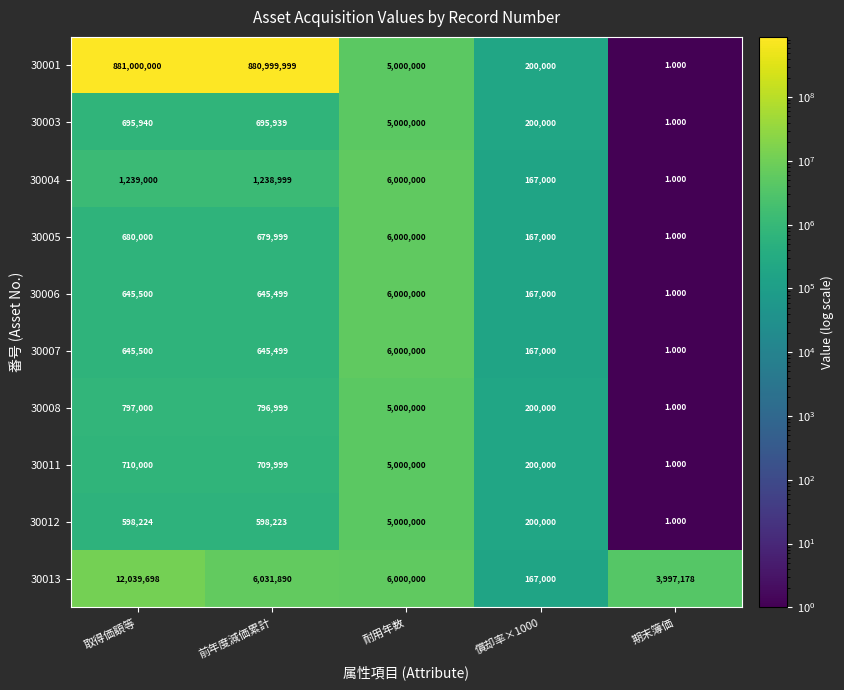

Where does the 30003 series first go above 695939?

取得価額等